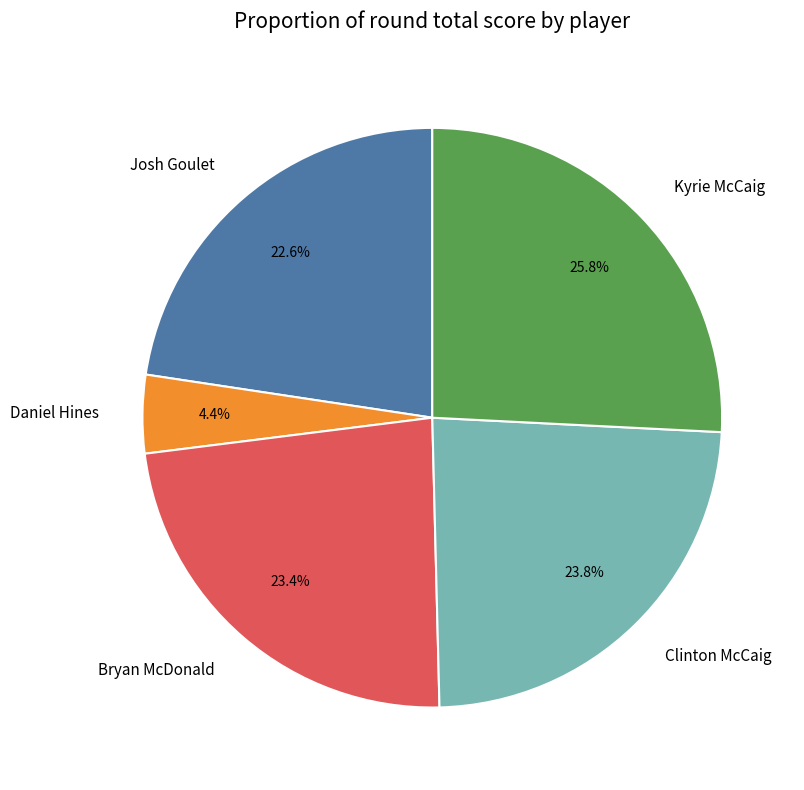

What is the total percentage of Josh Goulet and Kyrie McCaig?

48.4%